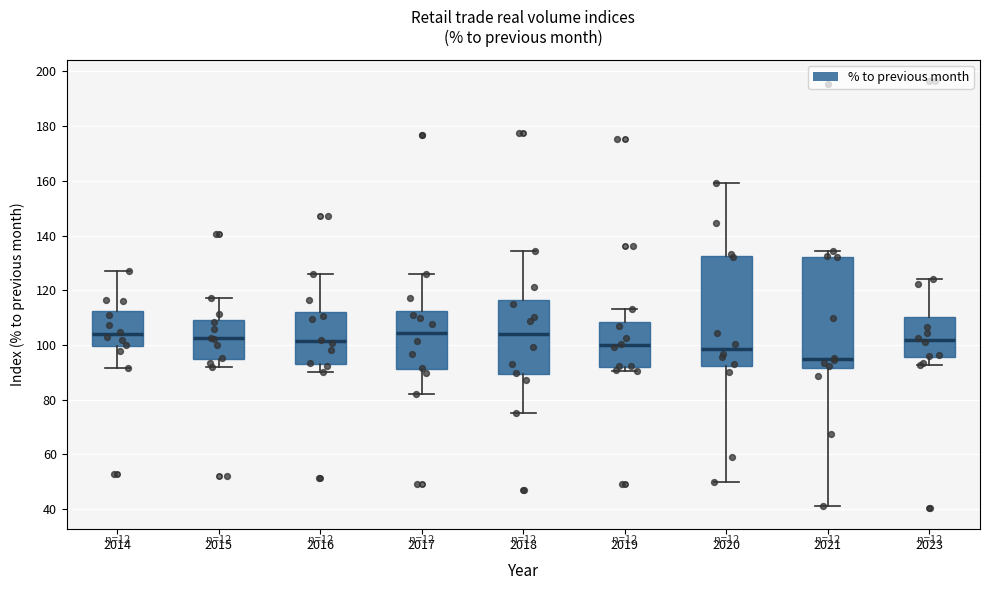

Reading left to right, transcribe this box plot: for each box, give where its median line is, the range the box spans, and where its two whiskers end, as read against the y-axis. The values are not printed on the chart, so give them approximately, as read against the axis.

2014: median 104, box 100 to 112, whiskers 92 to 126
2015: median 102, box 94 to 110, whiskers 92 to 118
2016: median 102, box 94 to 112, whiskers 90 to 126
2017: median 104, box 92 to 112, whiskers 82 to 126
2018: median 104, box 90 to 116, whiskers 76 to 134
2019: median 100, box 92 to 108, whiskers 90 to 114
2020: median 98, box 92 to 132, whiskers 50 to 160
2021: median 94, box 92 to 132, whiskers 42 to 134
2023: median 102, box 96 to 110, whiskers 92 to 124